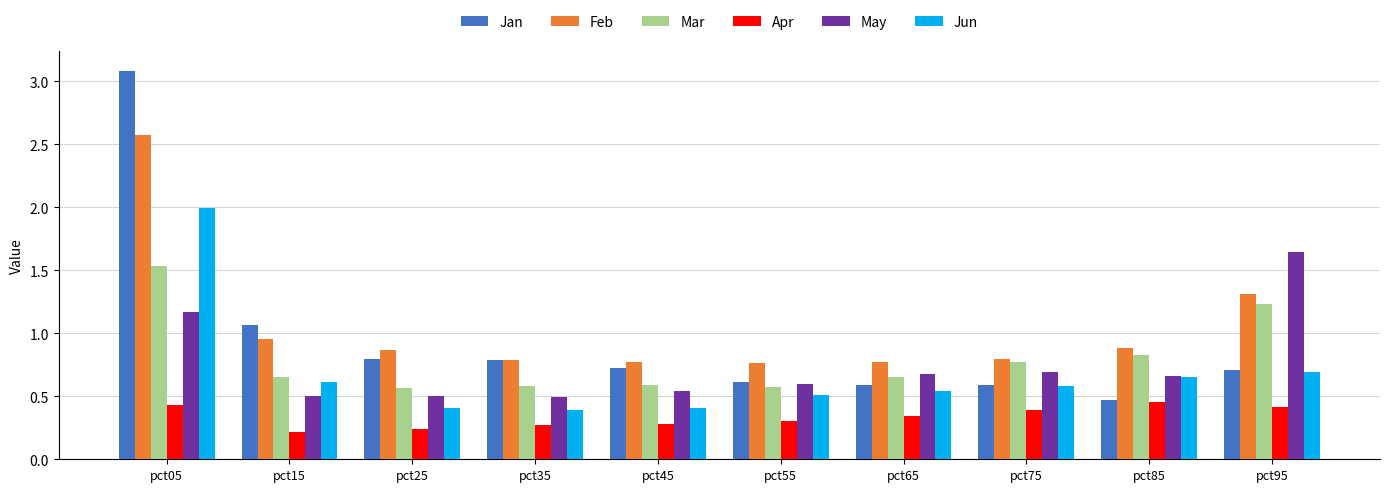

How many bars are there in each group?

6